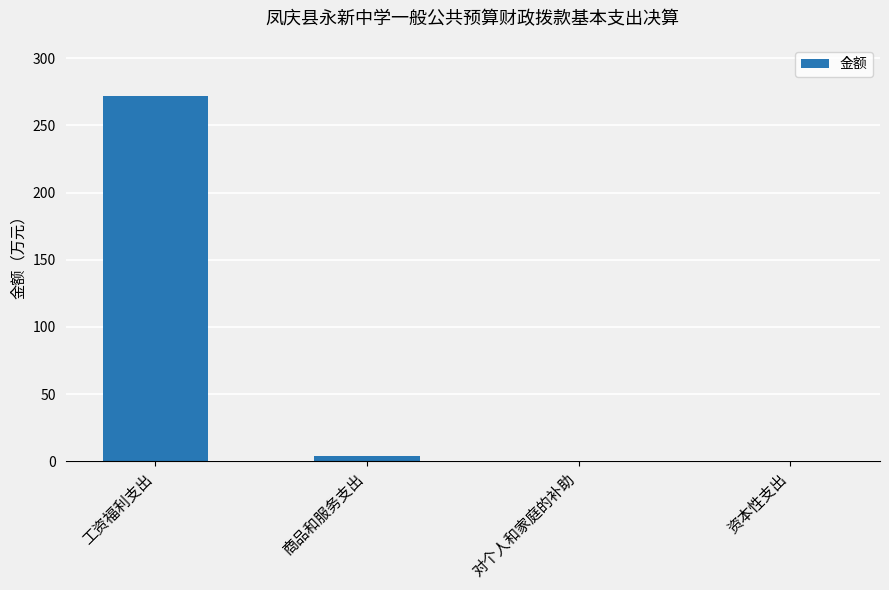

Which label corresponds to the largest value in the chart?

工资福利支出